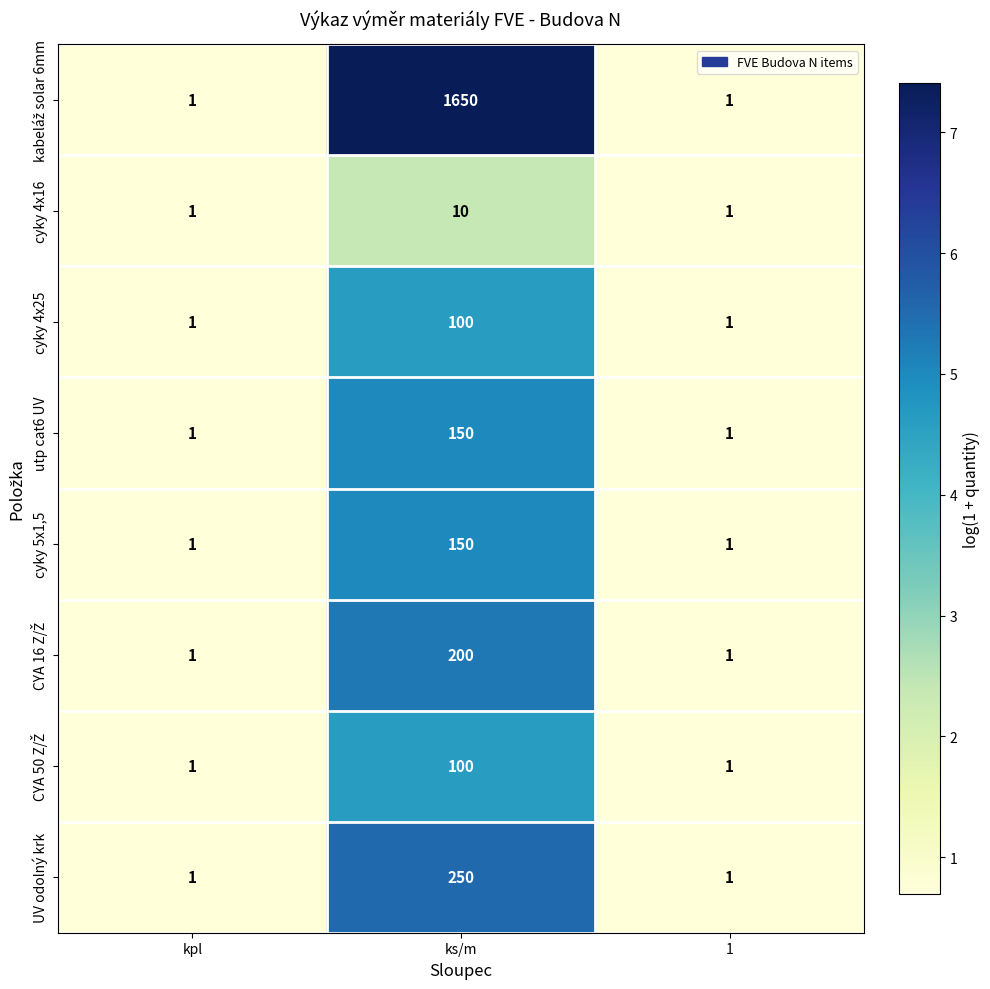

What is the sum of all cyky 4x25 values?

102